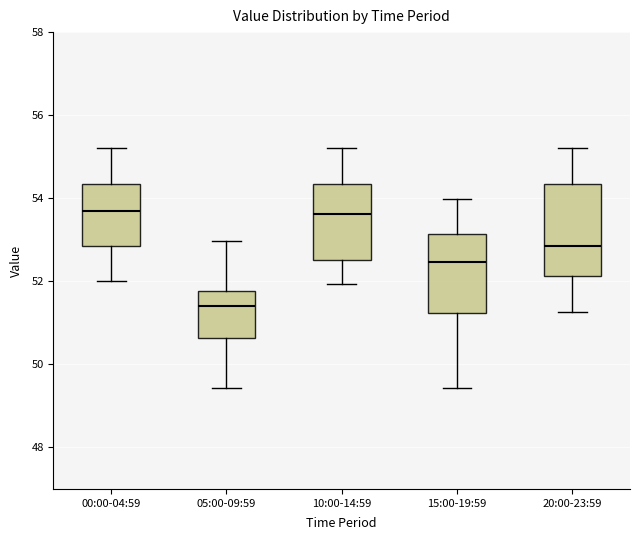

Reading left to right, read every box against the y-axis: the position of its median line, the range the box covers, and the ends of its whiskers. The values are not printed on the chart, so give them approximately, as read against the axis.

00:00-04:59: median 53.8, box 52.8 to 54.4, whiskers 52.0 to 55.2
05:00-09:59: median 51.4, box 50.6 to 51.8, whiskers 49.4 to 53.0
10:00-14:59: median 53.6, box 52.6 to 54.4, whiskers 52.0 to 55.2
15:00-19:59: median 52.4, box 51.2 to 53.2, whiskers 49.4 to 54.0
20:00-23:59: median 52.8, box 52.2 to 54.4, whiskers 51.2 to 55.2